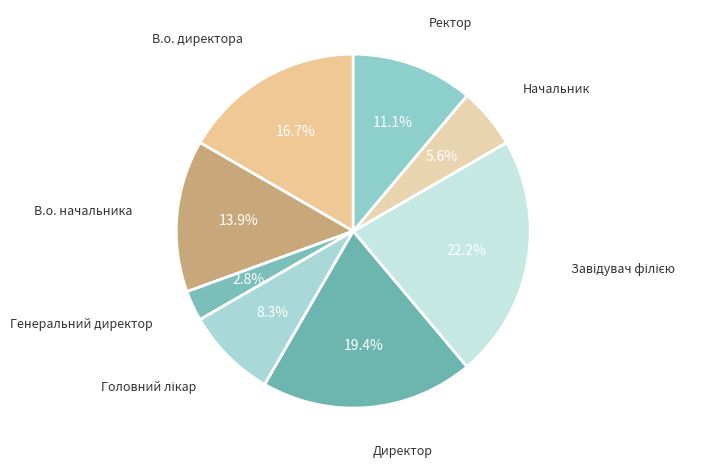

The Директор slice represents 19% of the pie. True or false?

True